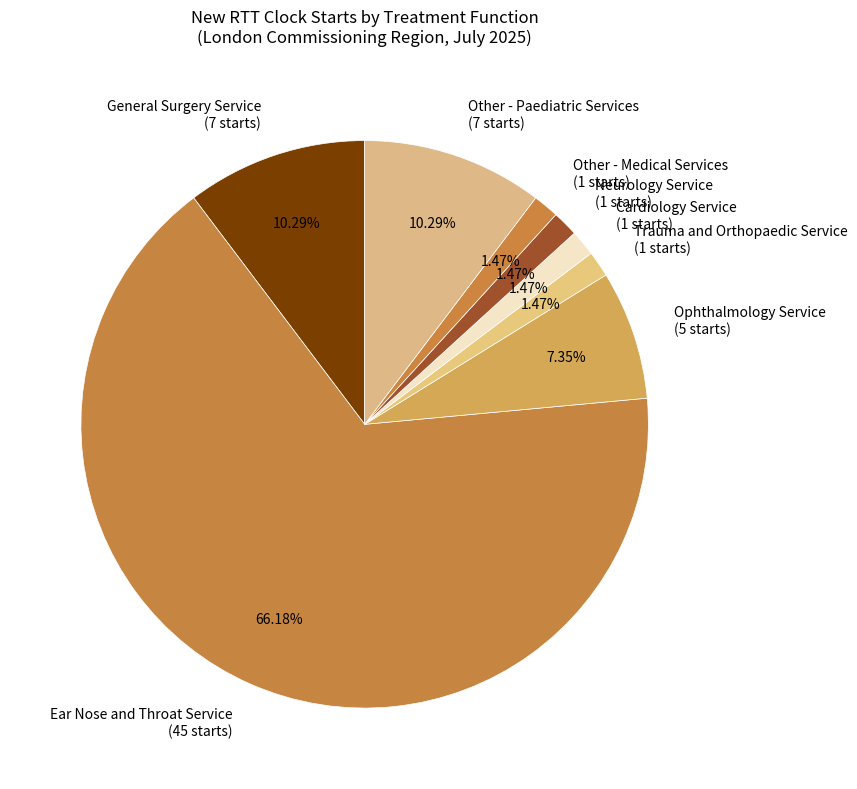

Which category accounts for the majority?

Ear Nose and Throat Service